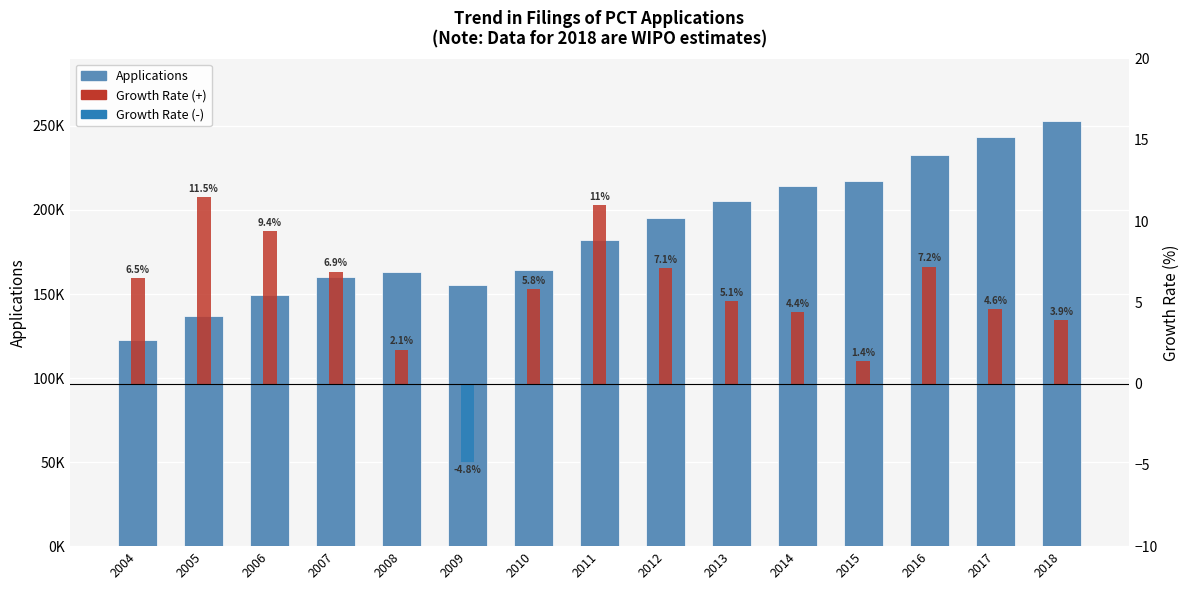

At how many categories does at least one series exceed 24246?

15